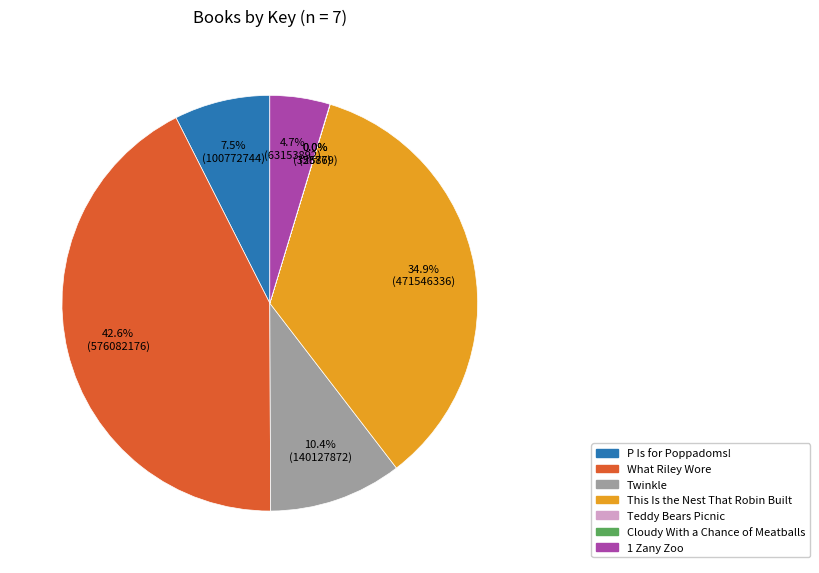

Which slice is the largest?

What Riley Wore